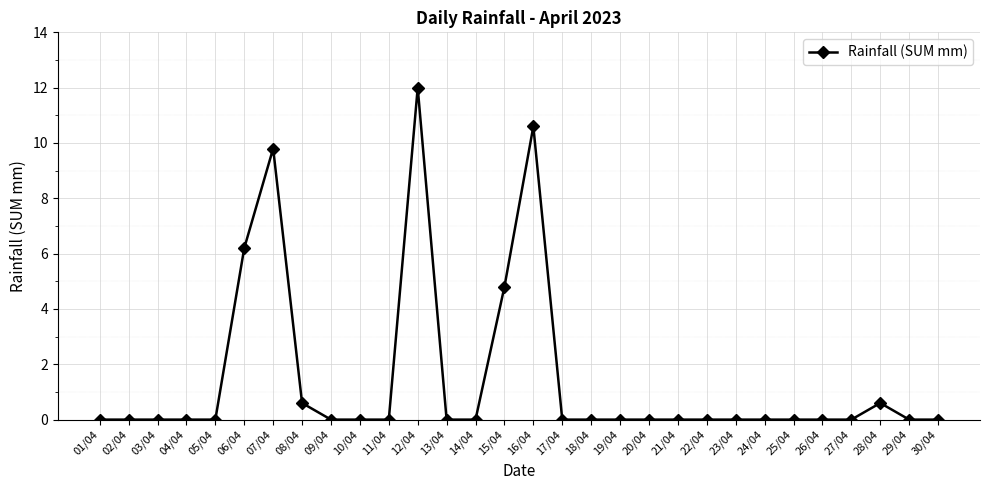

What is the sum of all values?

44.6